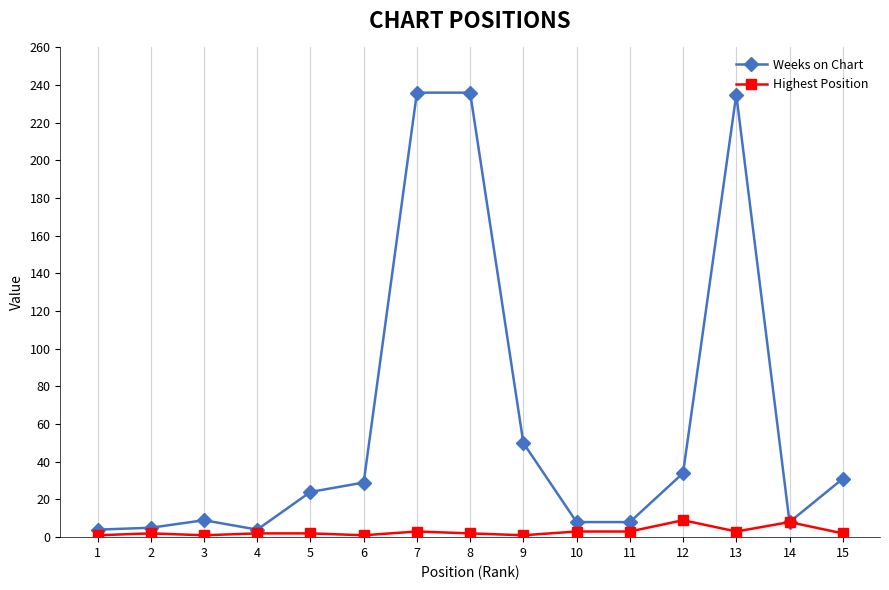

What is the maximum value shown in the chart?

236